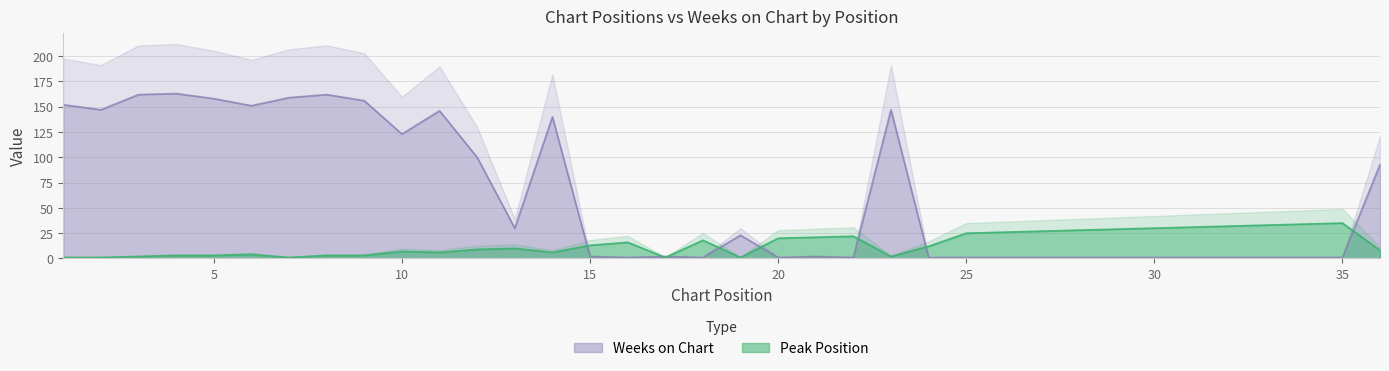

What is the greatest value displayed?

163